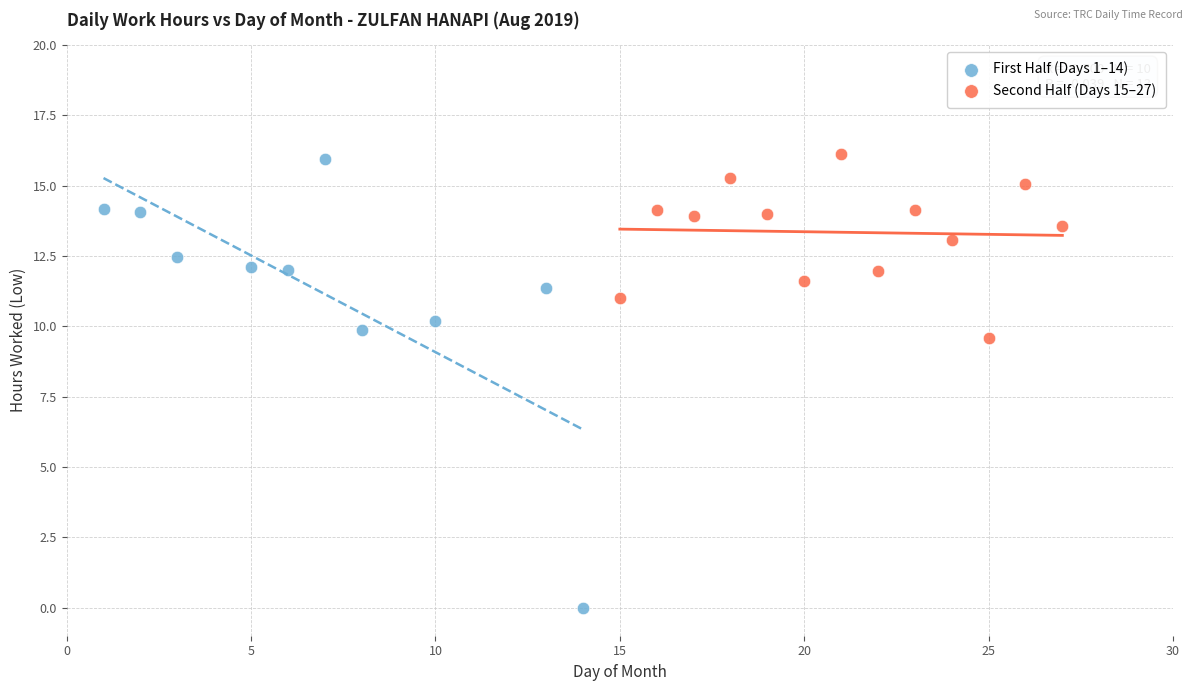

Which series has the widest spread of Y values?

First Half (Days 1–14)